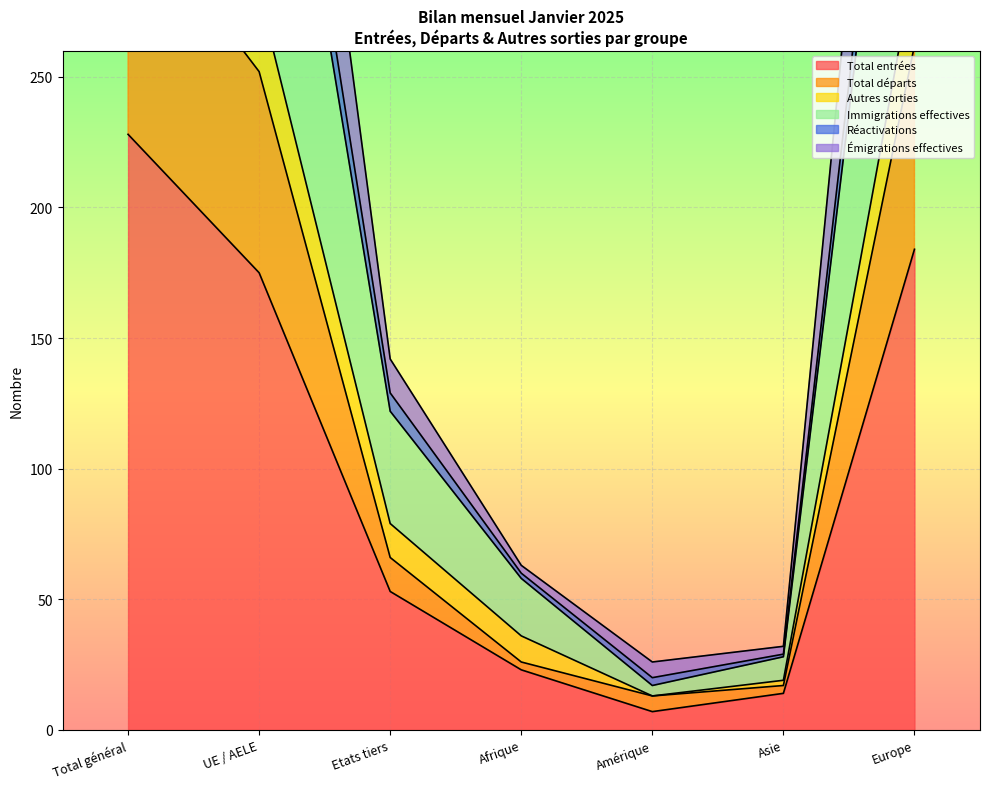

The Total entrées series shows 14 at Asie. True or false?

True